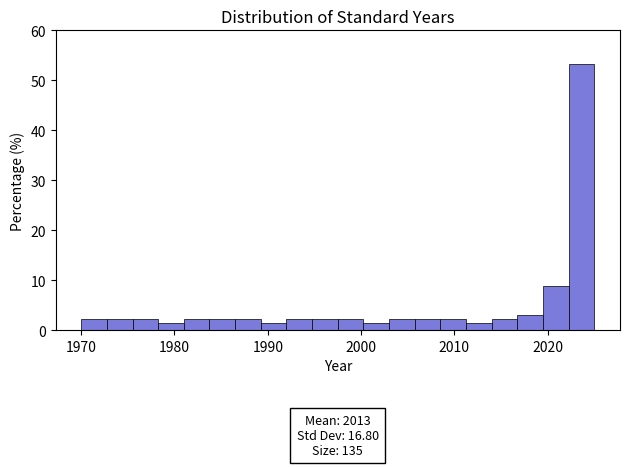

Around what value on the x-axis is the tallest bar? Give the approximate position of its centre, as read against the axis.

2024